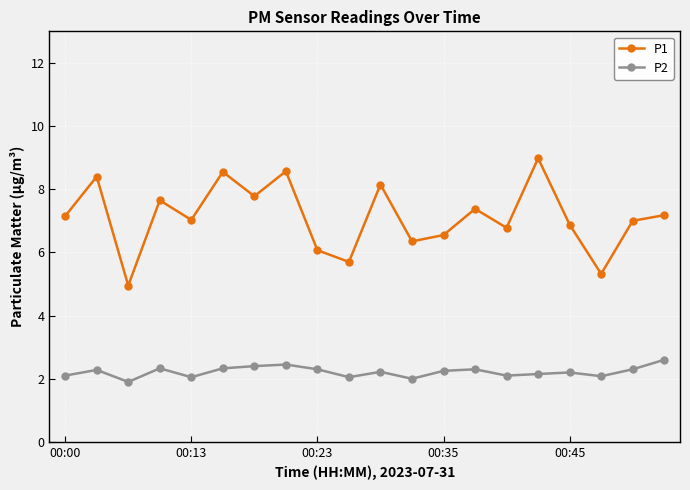

Rank the series by their maximum value, from lowest to highest.

P2, P1